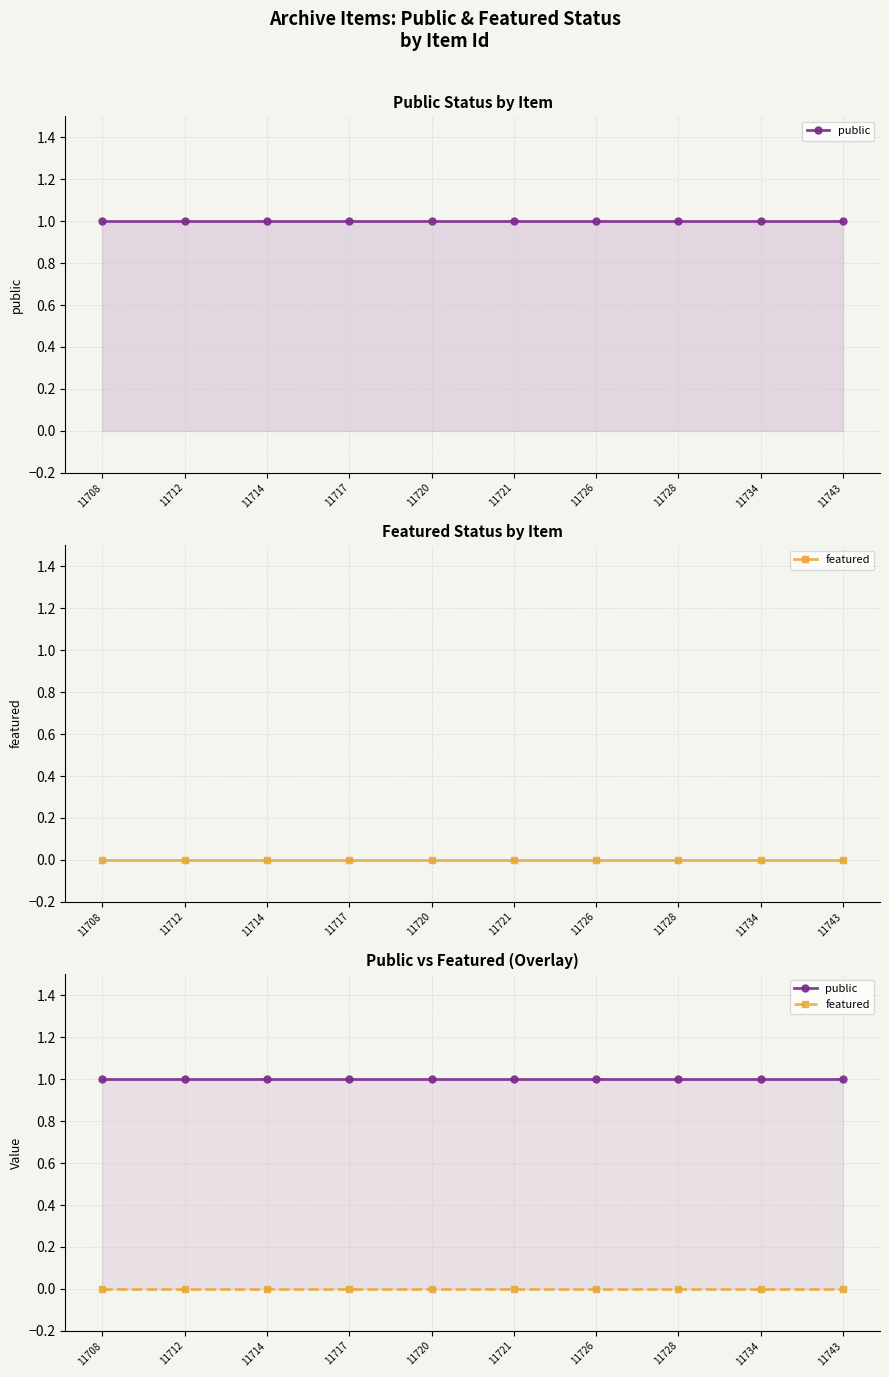

What is the value of the public point at the 5th from the left?

1